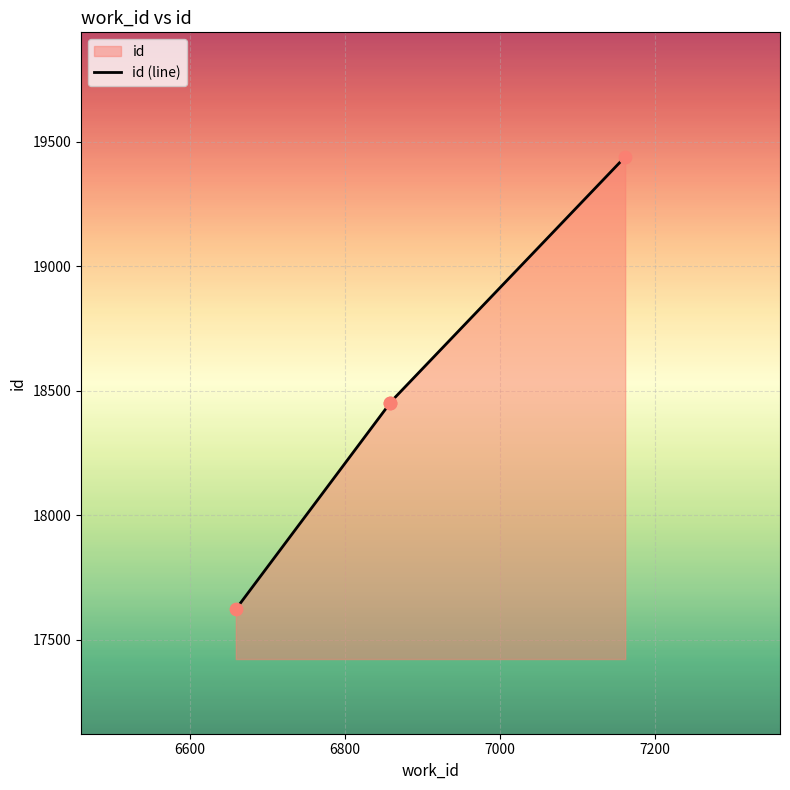

What is the change in value from 6800 to 7000?

+988